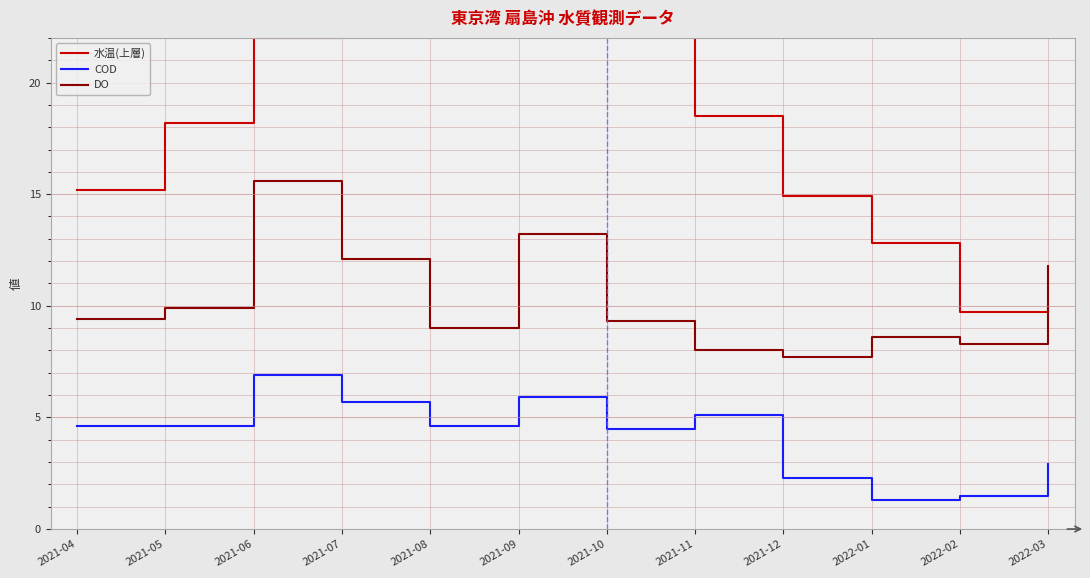

Reading left to right, transcribe all the data shown in this chart.

水温(上層): 15.2	18.2	22.0	23.5	28.3	24.4	23.0	18.5	14.9	12.8	9.7	10.1
COD: 4.6	4.6	6.9	5.7	4.6	5.9	4.5	5.1	2.3	1.3	1.5	2.9
DO: 9.4	9.9	15.6	12.1	9.0	13.2	9.3	8.0	7.7	8.6	8.3	11.8